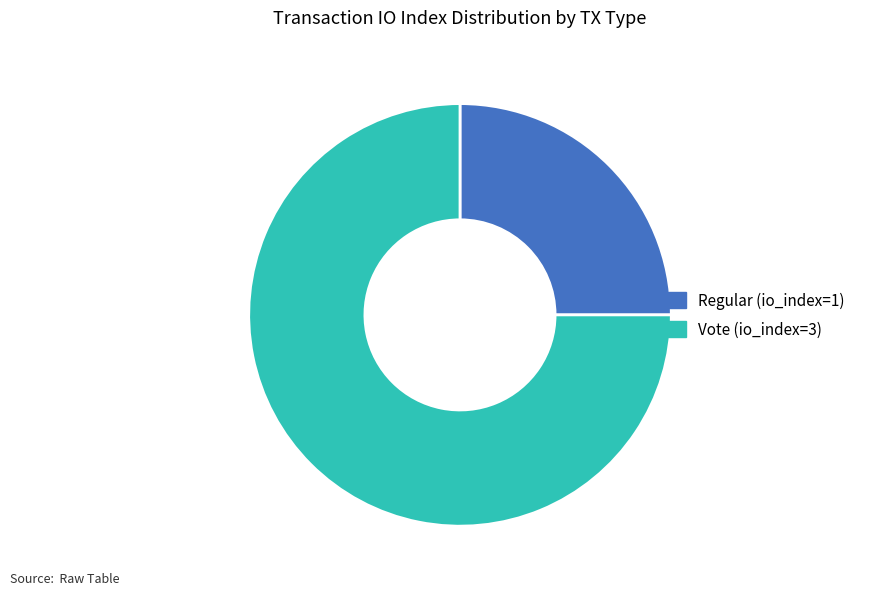

What is the largest slice in the pie chart?

Vote (io_index=3)